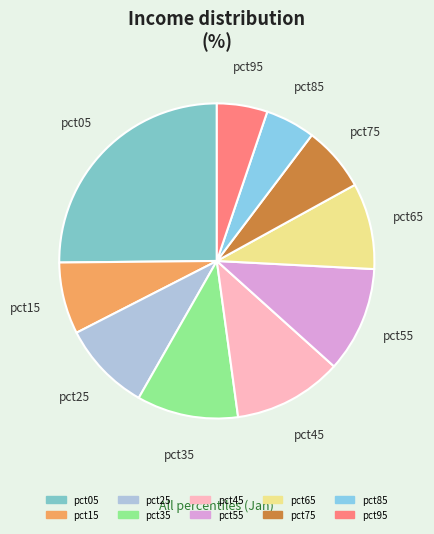

Is there a majority slice in this chart?

No